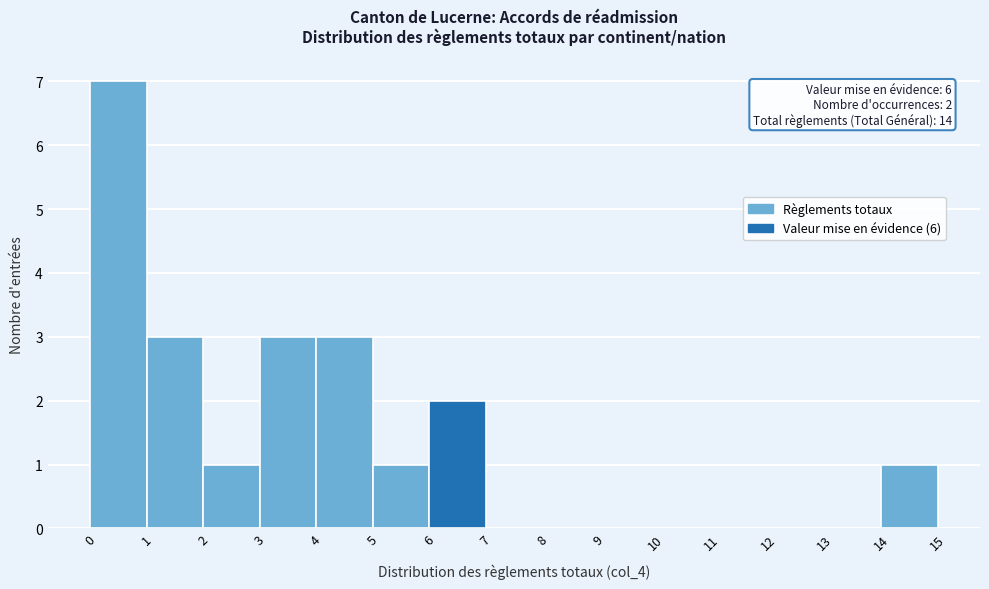

Which range on the x-axis has the tallest bar?

0 to 1